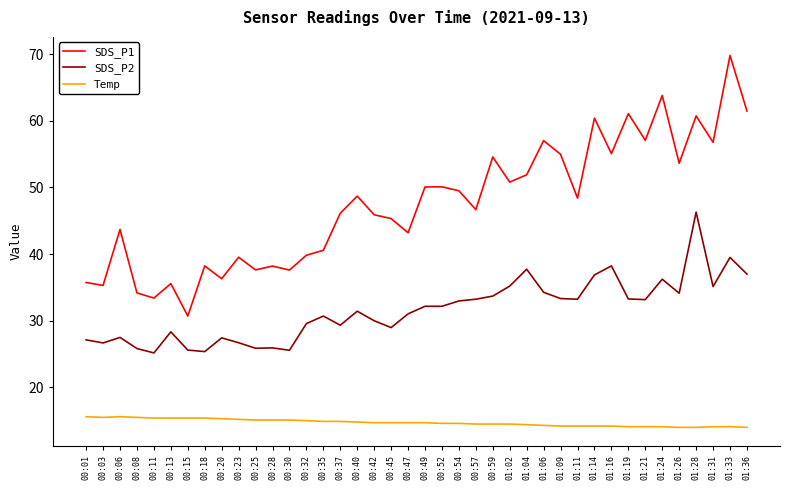

Does the chart have visible grid lines?

No